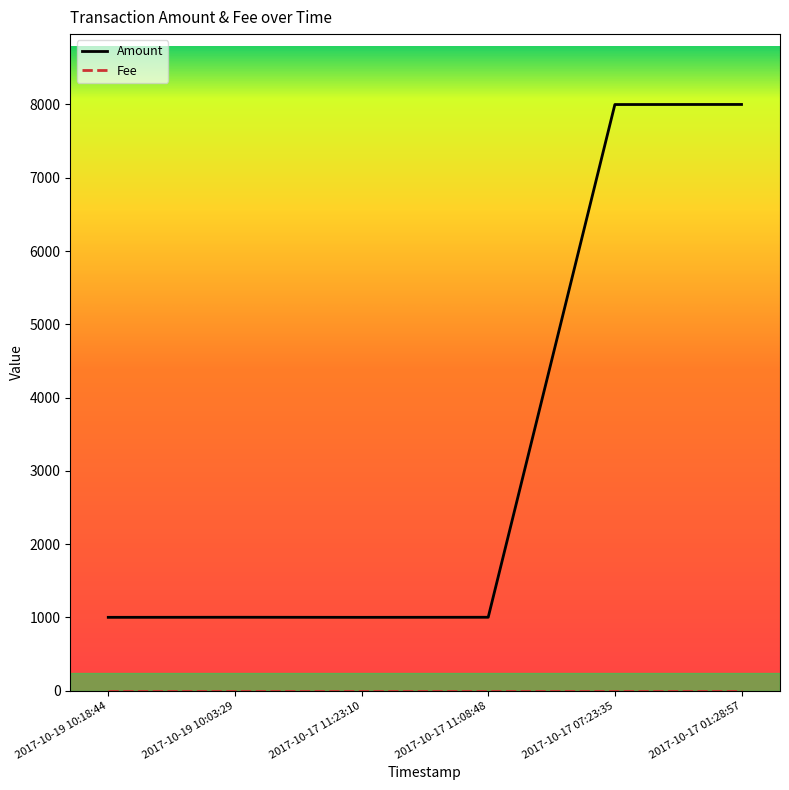

What is the maximum value shown in the chart?

8000